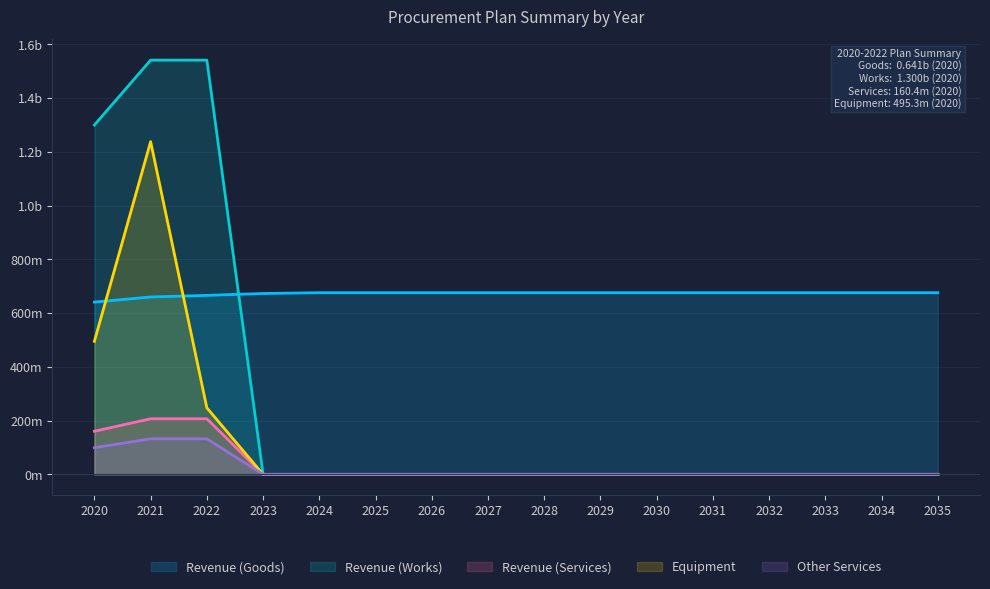

Rank the series at 2028 from lowest to highest value.

Revenue (Works), Revenue (Services), Equipment, Other Services, Revenue (Goods)